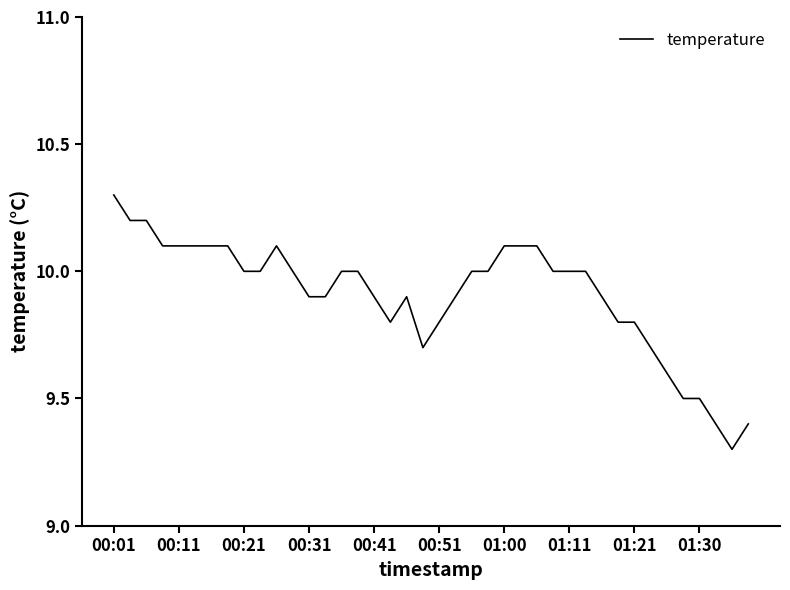

What is the sum of all values?

396.3